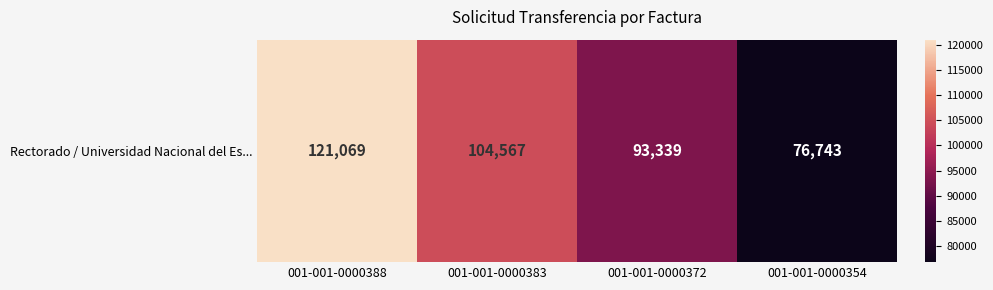

Approximately how many times larger is the value at 001-001-0000354 compared to 001-001-0000383?

0.7